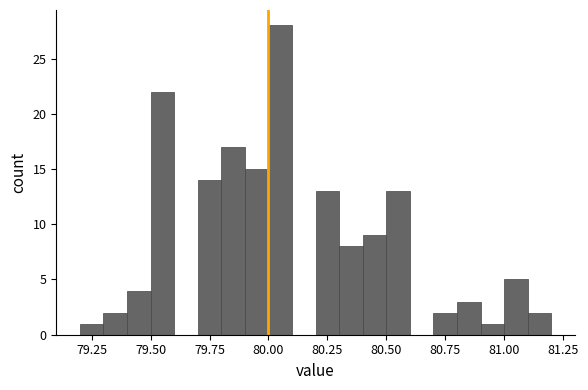

Read against the x-axis, roughly where is the centre of the tallest bar?

80.05